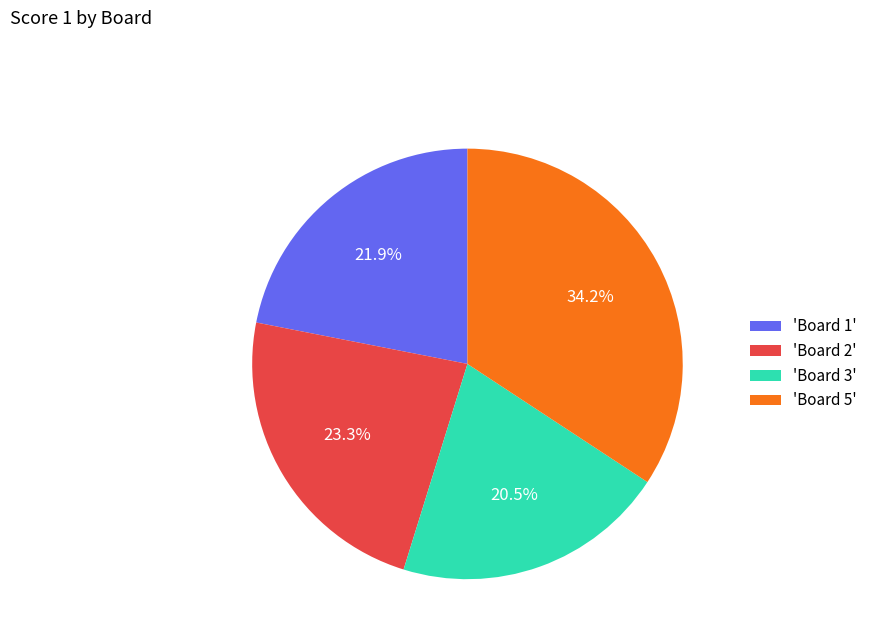

Approximately how many times larger is the value at 'Board 5' compared to 'Board 3'?

1.7